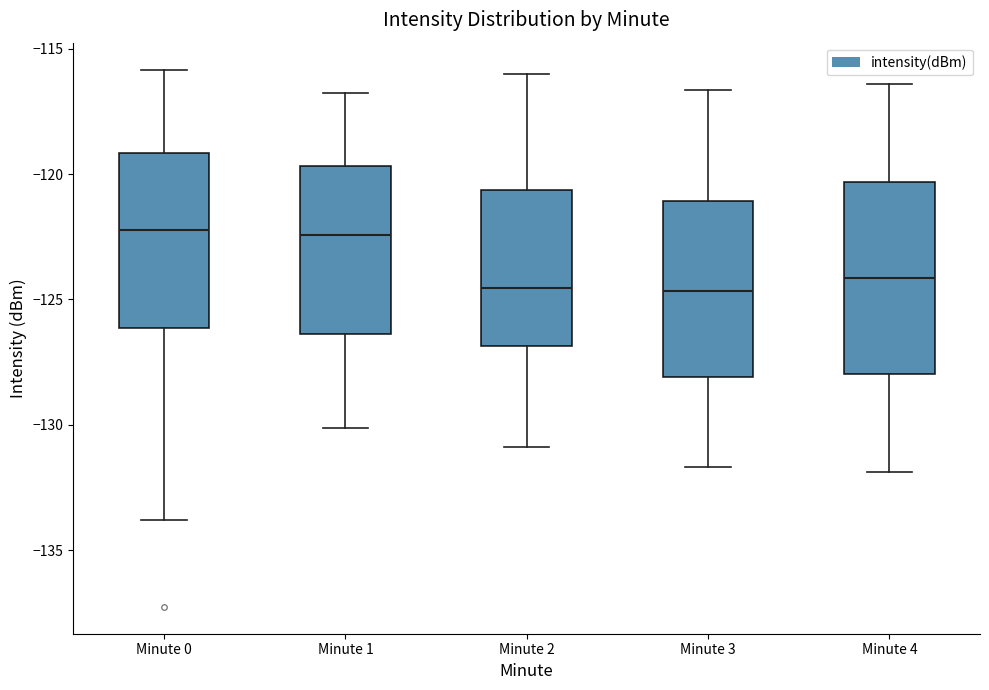

Reading left to right, transcribe this box plot: for each box, give where its median line is, the range the box spans, and where its two whiskers end, as read against the y-axis. The values are not printed on the chart, so give them approximately, as read against the axis.

Minute 0: median -122.0, box -126.0 to -119.0, whiskers -134.0 to -116.0
Minute 1: median -122.5, box -126.5 to -119.5, whiskers -130.0 to -117.0
Minute 2: median -124.5, box -127.0 to -120.5, whiskers -131.0 to -116.0
Minute 3: median -124.5, box -128.0 to -121.0, whiskers -131.5 to -116.5
Minute 4: median -124.0, box -128.0 to -120.5, whiskers -132.0 to -116.5